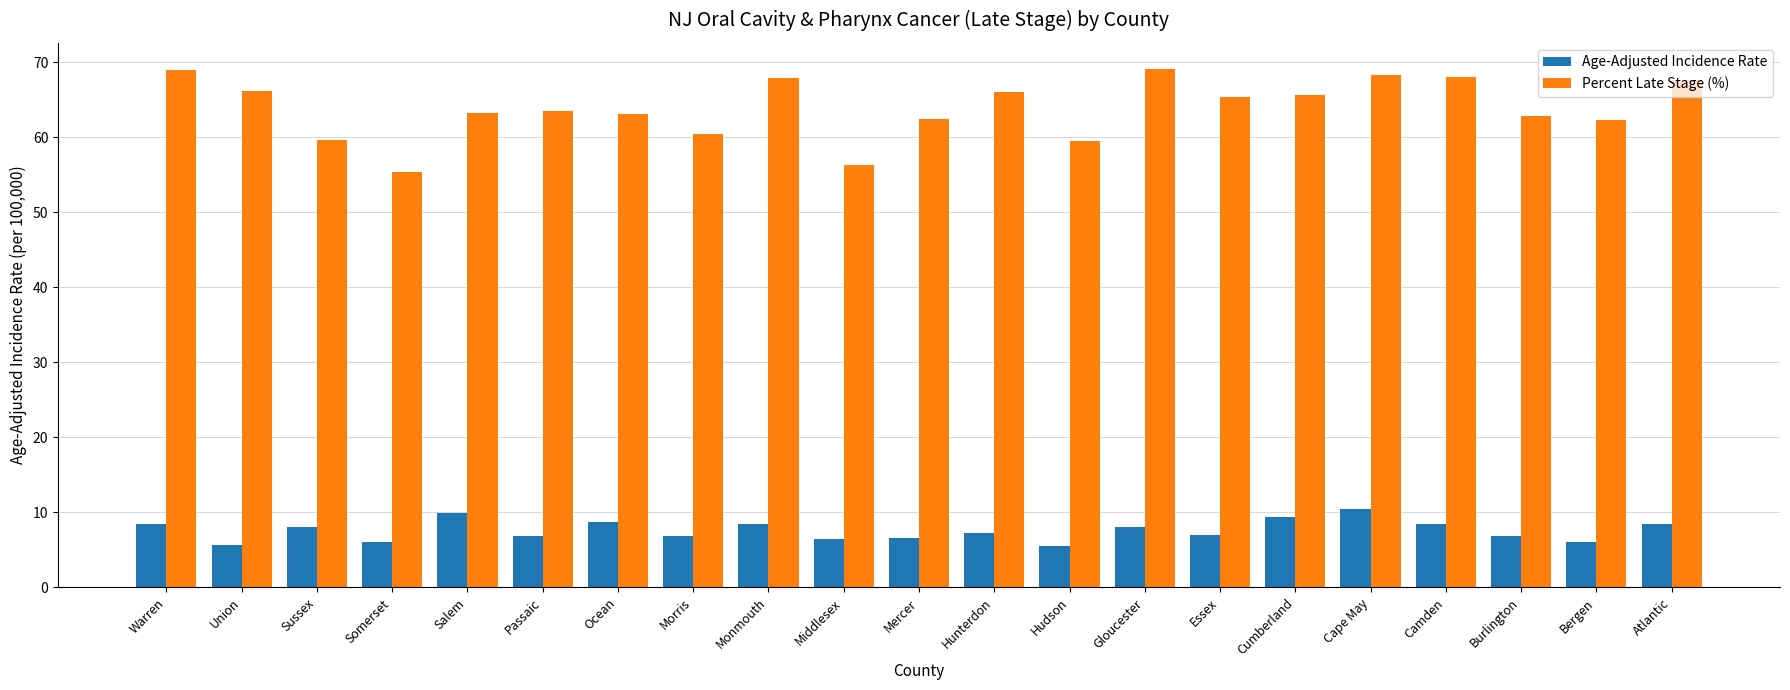

Count the number of categories in the chart.

21